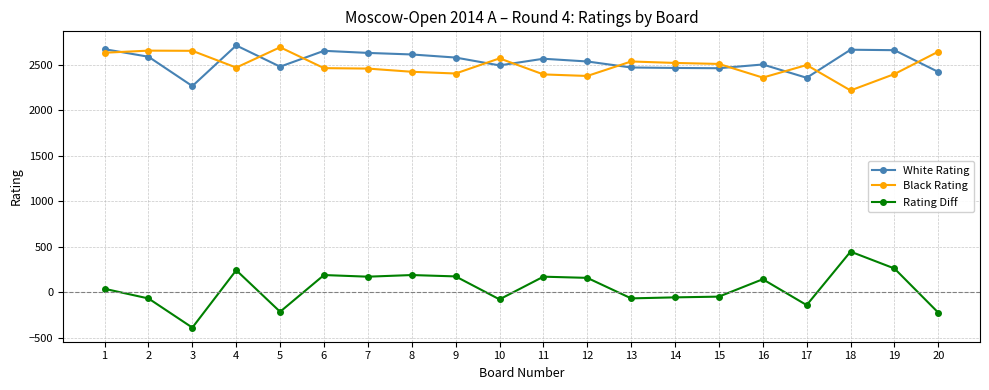

What is the minimum value shown in the chart?

-387